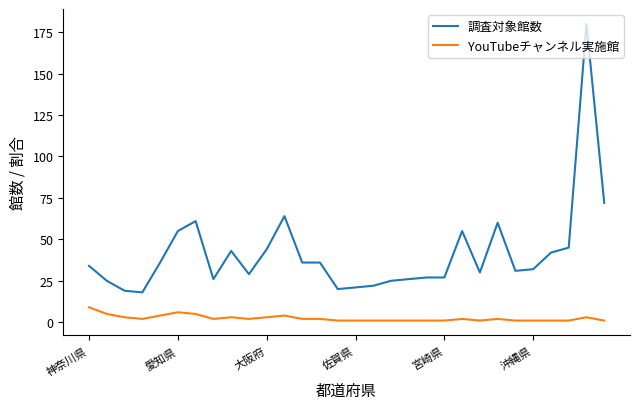

Rank the series by their maximum value, from lowest to highest.

YouTubeチャンネル実施館, 調査対象館数